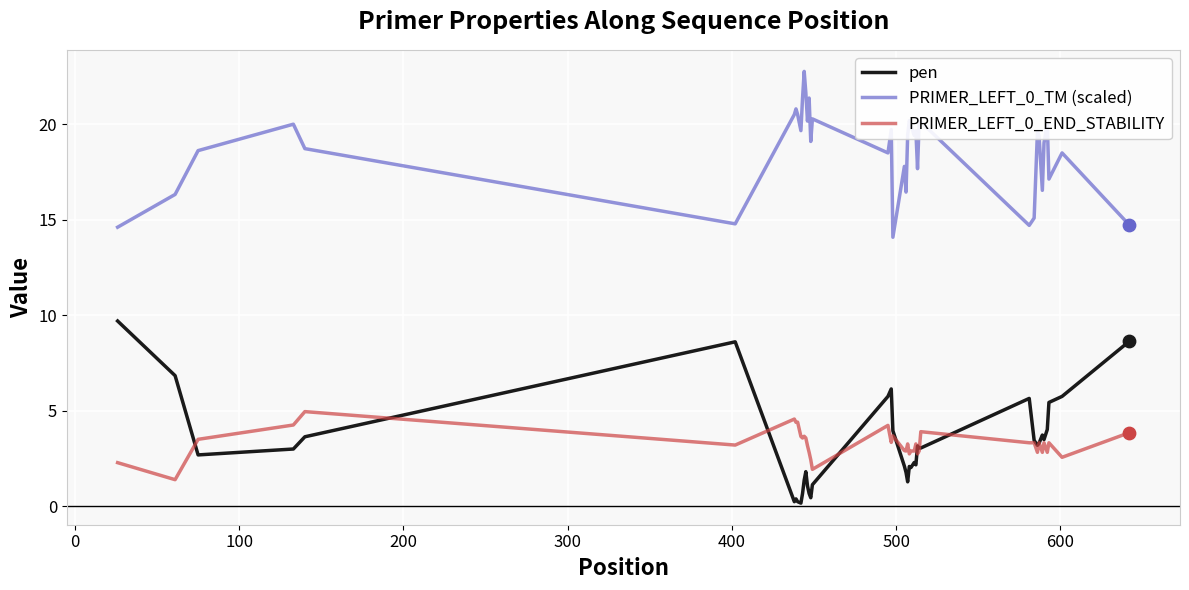

Which series has the largest total across all categories?

PRIMER_LEFT_0_TM (scaled)